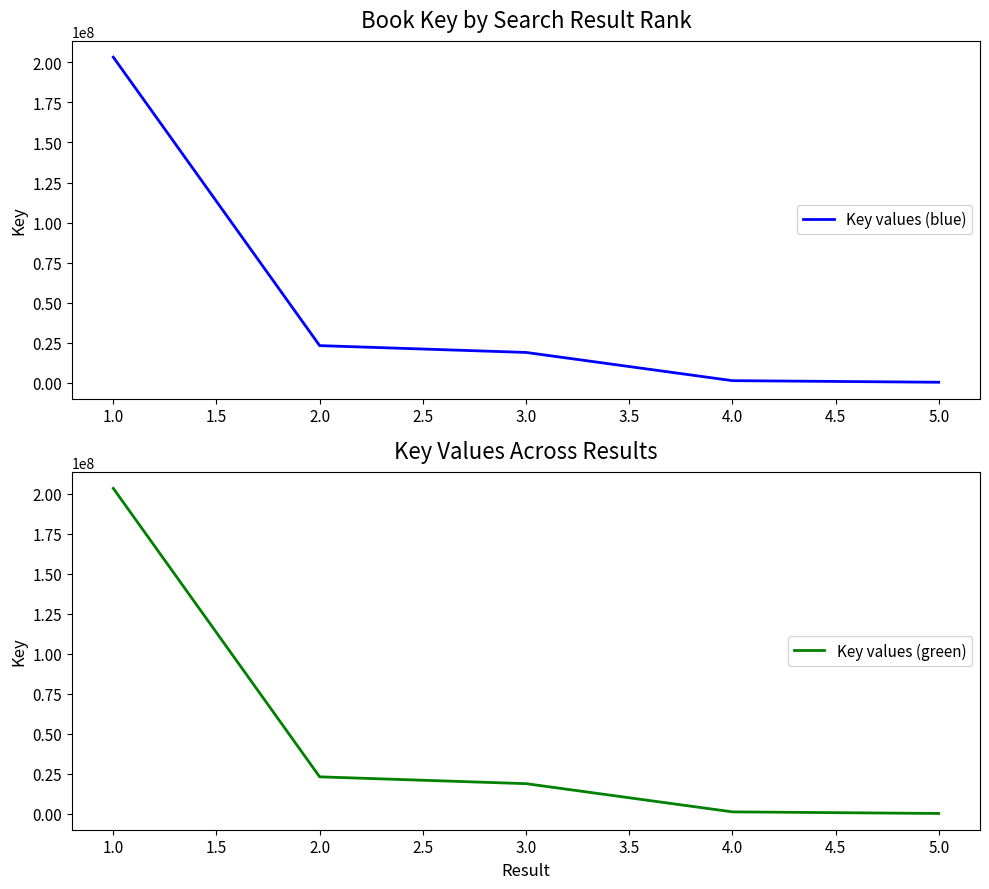

What is the maximum value for Key values (blue)?

203281545